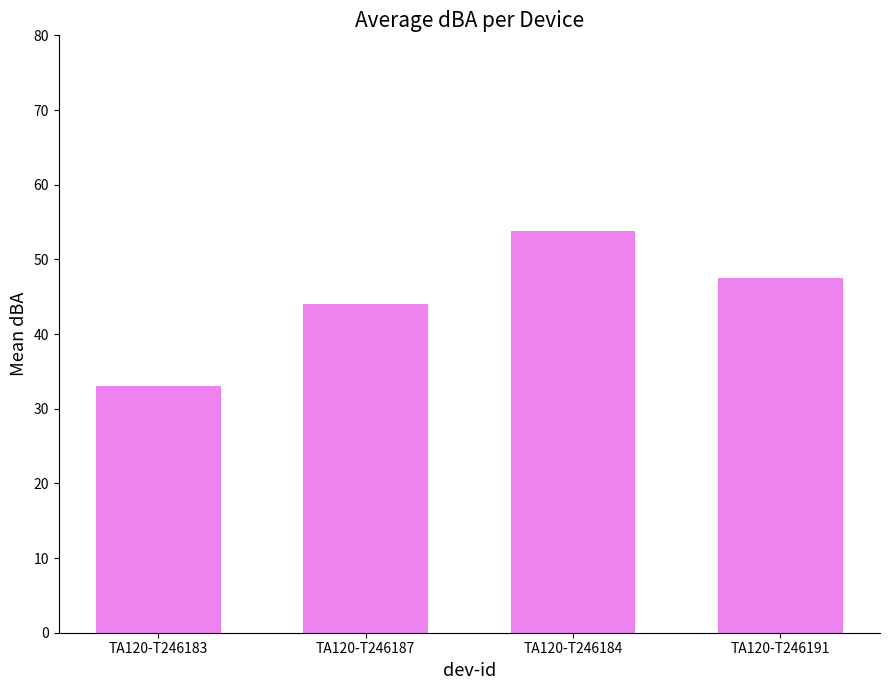

What is the difference between the second highest and second lowest values?

3.5